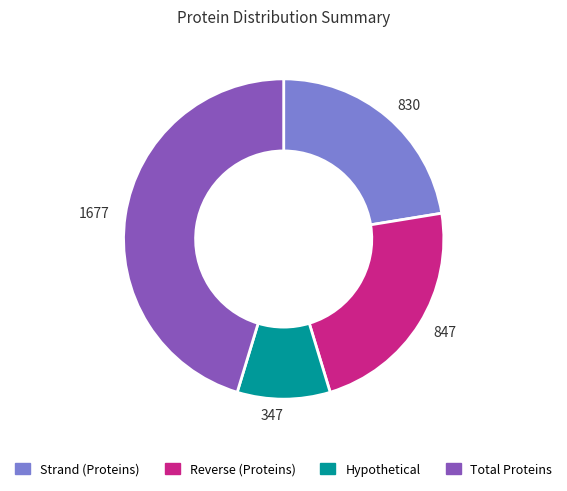

Which has a higher value, Reverse (Proteins) or Hypothetical?

Reverse (Proteins)